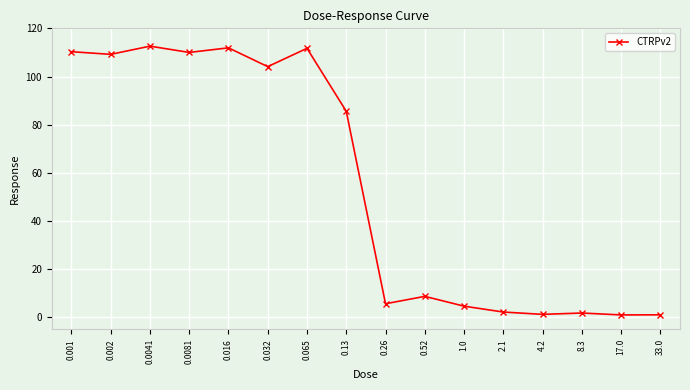

Where does the data first go above 85?

0.001